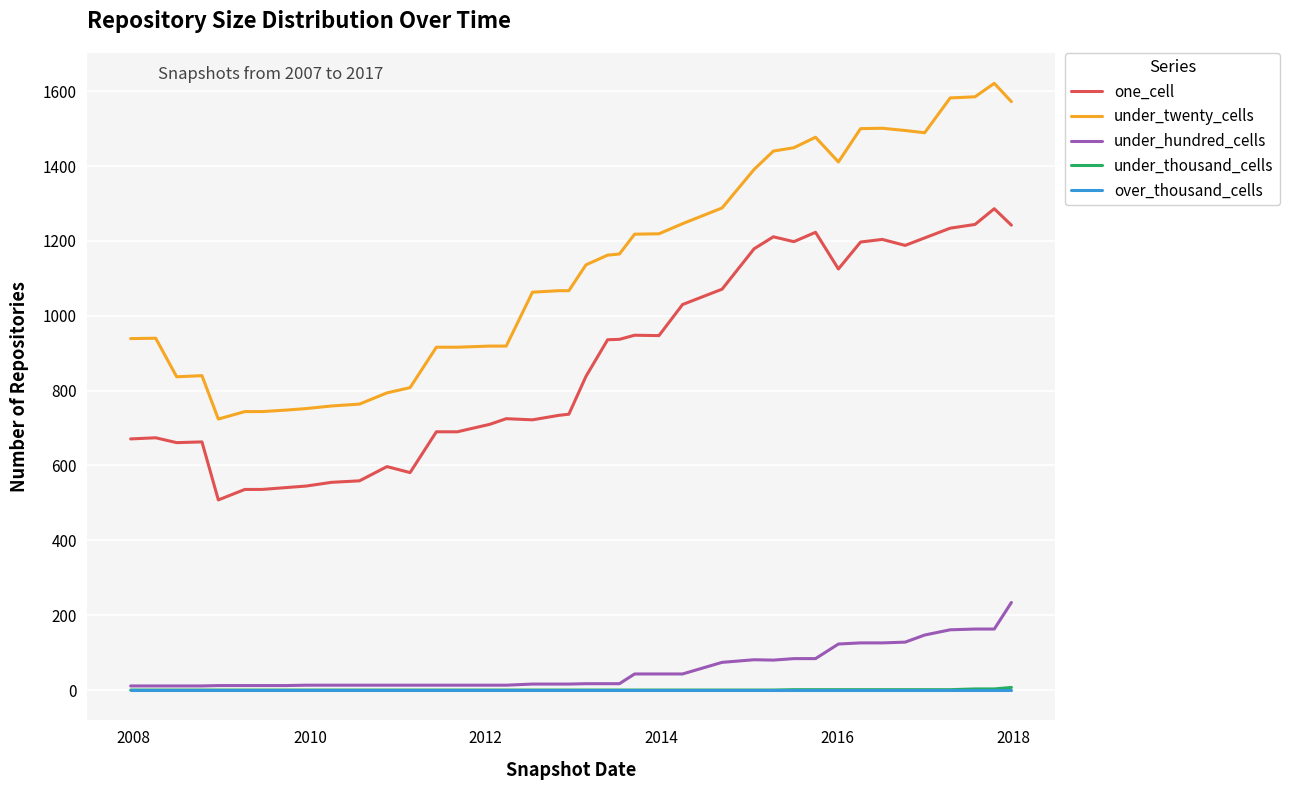

True or false: one_cell and under_thousand_cells cross at least once.

False